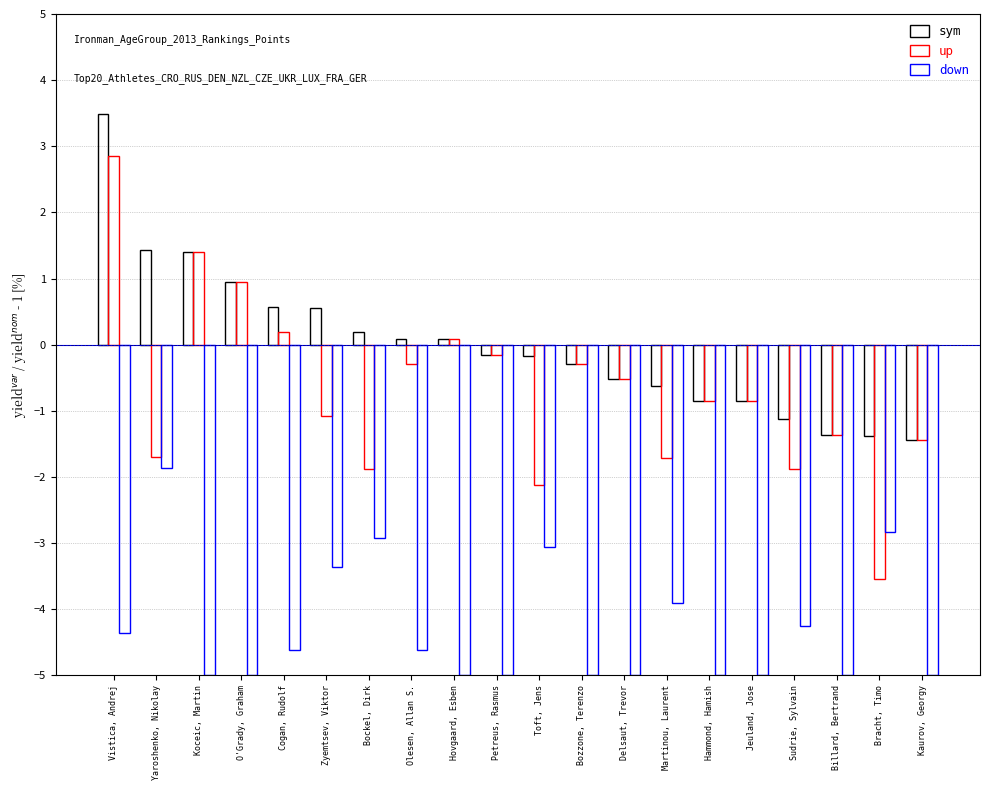

How many bars are there in total?

60